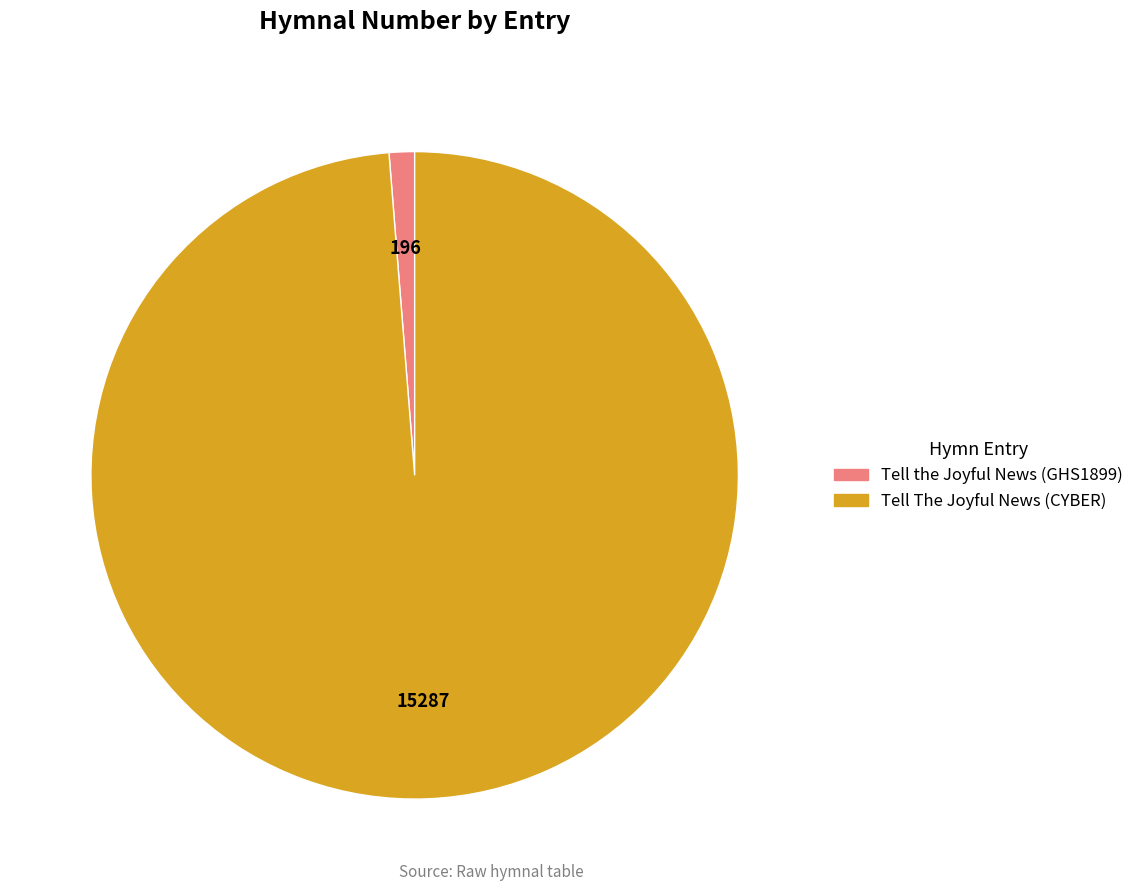

How many slices are in this pie chart?

2